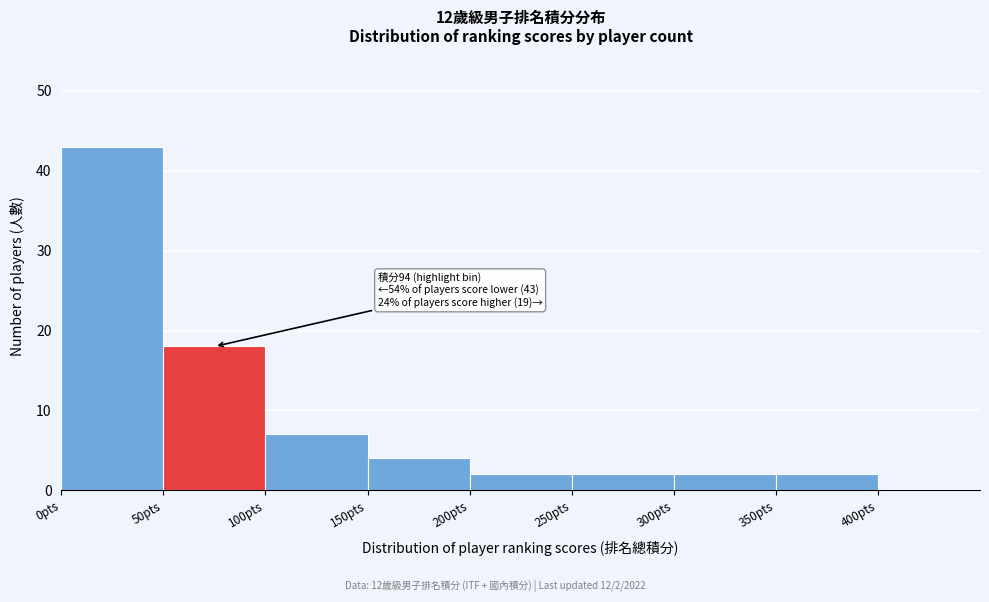

Which range on the x-axis has the tallest bar?

0 to 50